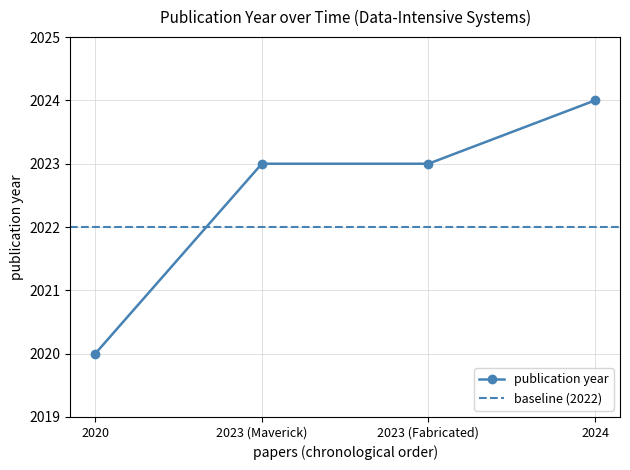

At which label does publication year reach its minimum?

2020